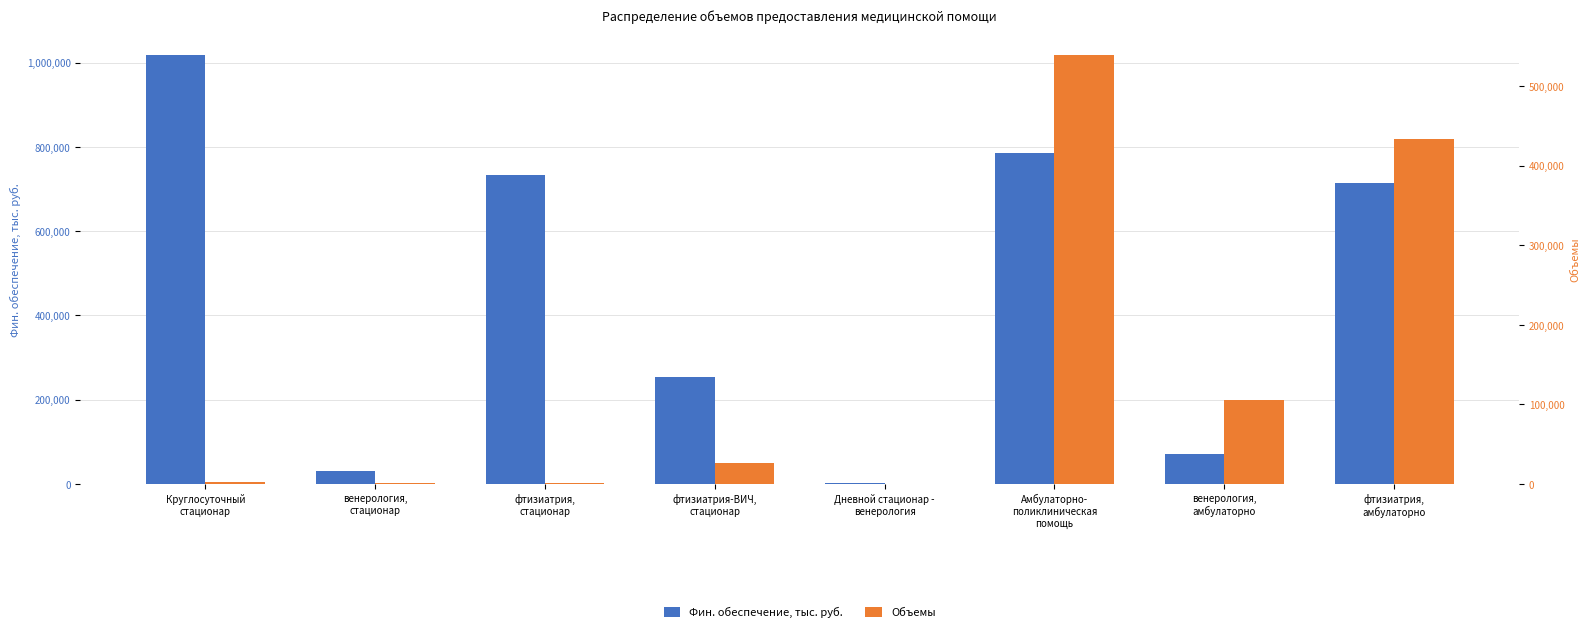

What is the total value across all series at венерология,
амбулаторно?

177540.5